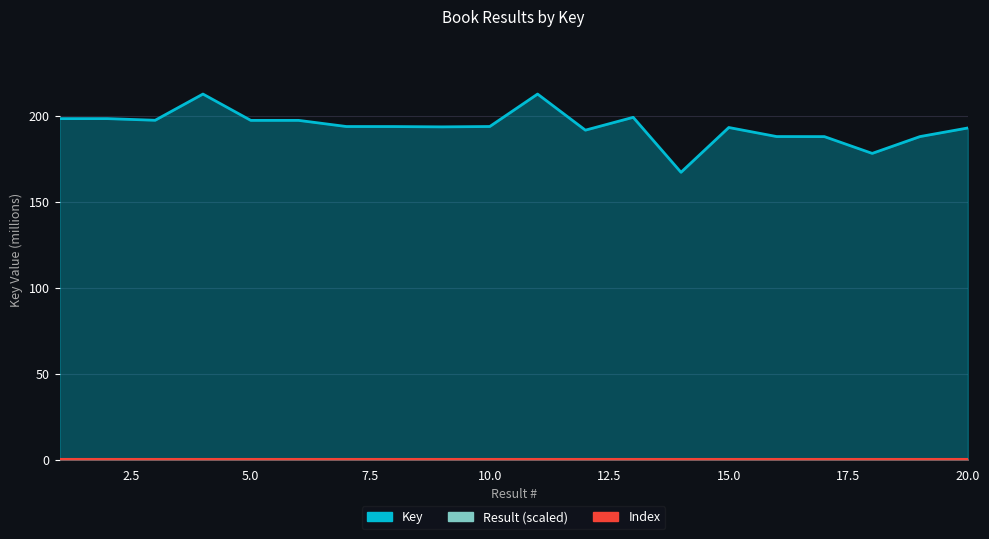

Where does the Key series first go above 193?

1